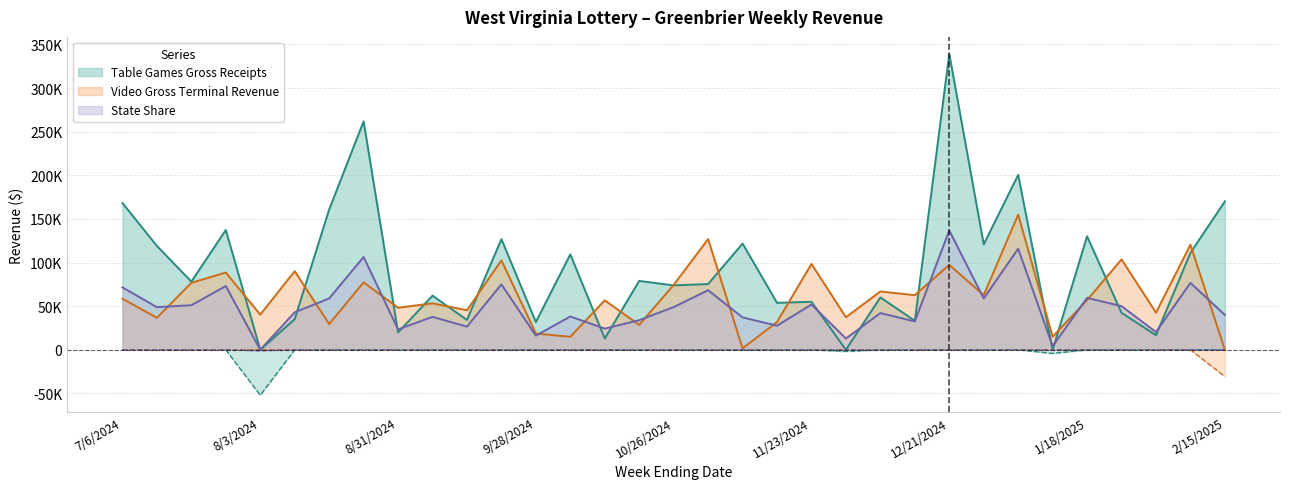

List the series in order of their overall mean, highest first.

Table Games Gross Receipts, Video Gross Terminal Revenue, State Share